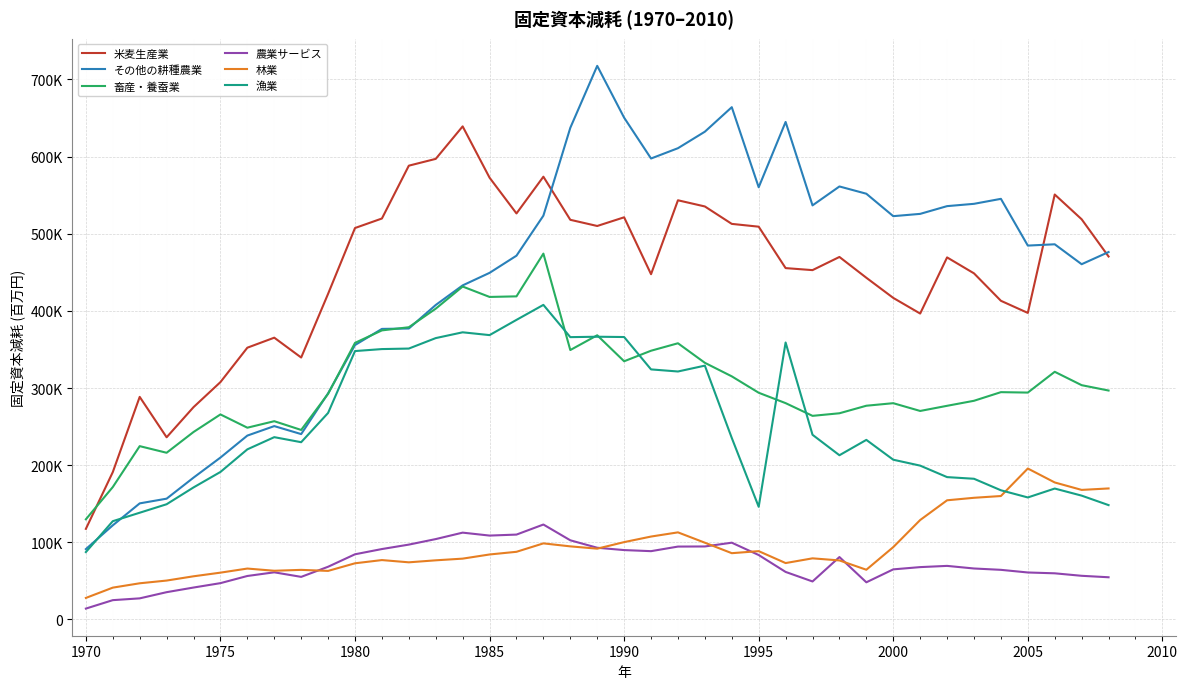

Does the chart display data point markers on the line(s)?

No